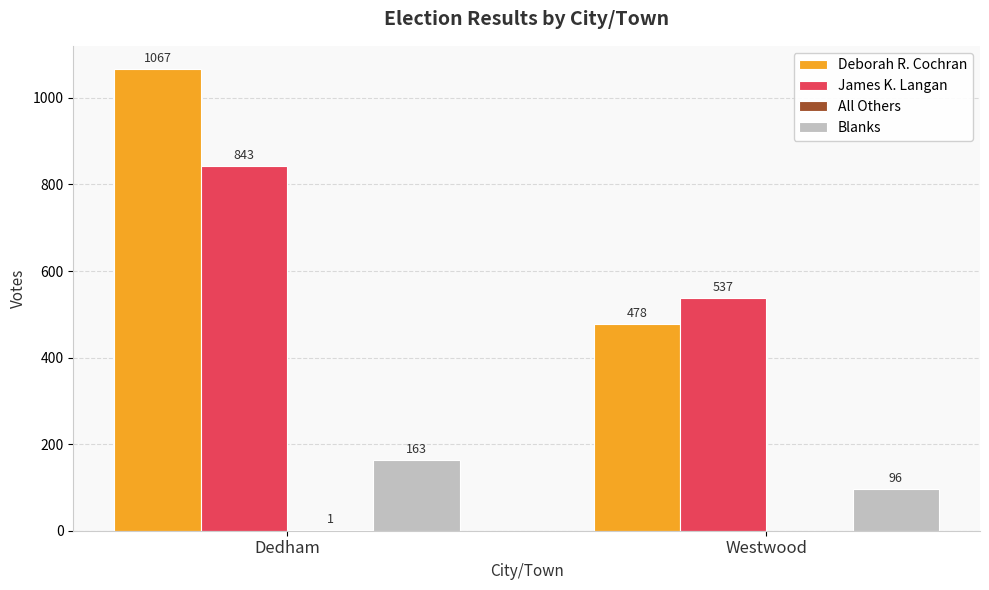

The Deborah R. Cochran series shows 478 at Westwood. True or false?

True